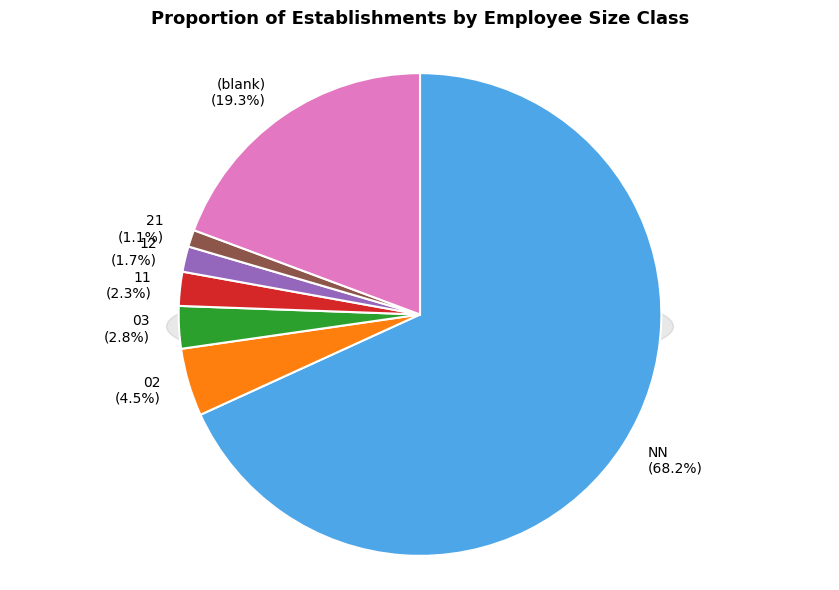

How many slices are in this pie chart?

7